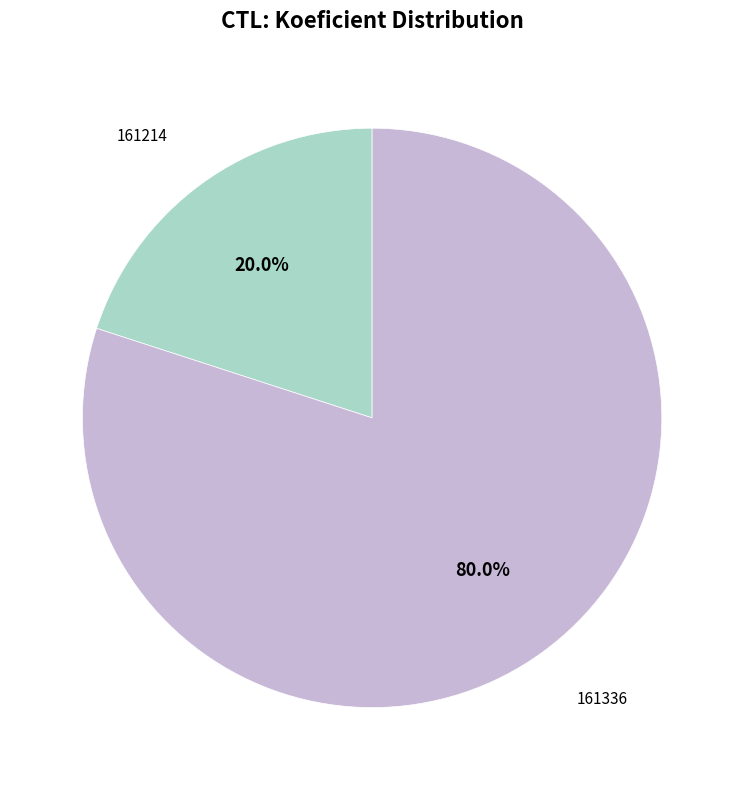

Is there any slice that represents more than half of the pie?

Yes